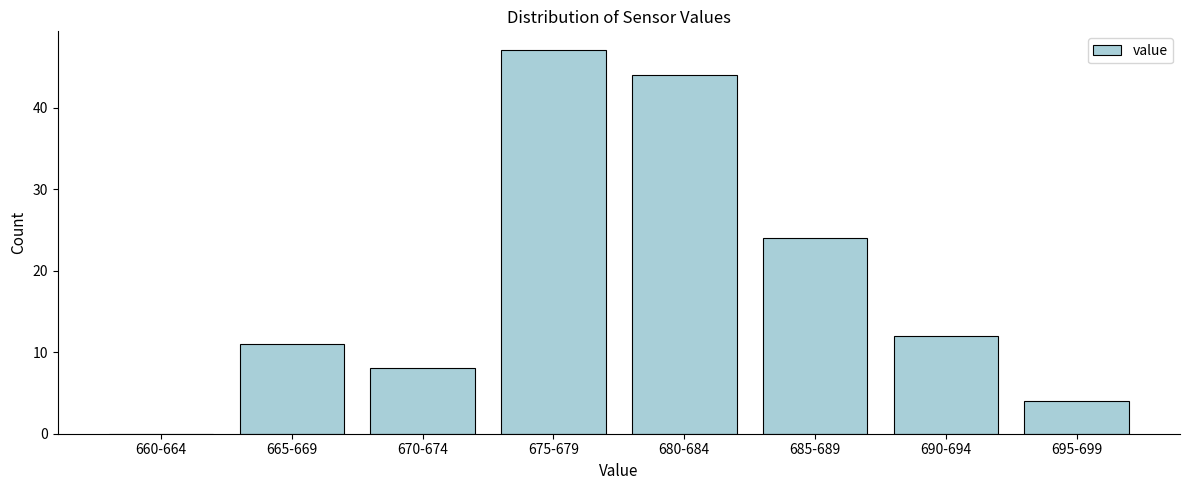

Reading left to right, list all the values displayed in this chart.

660-664=0	665-669=11	670-674=8	675-679=47	680-684=44	685-689=24	690-694=12	695-699=4